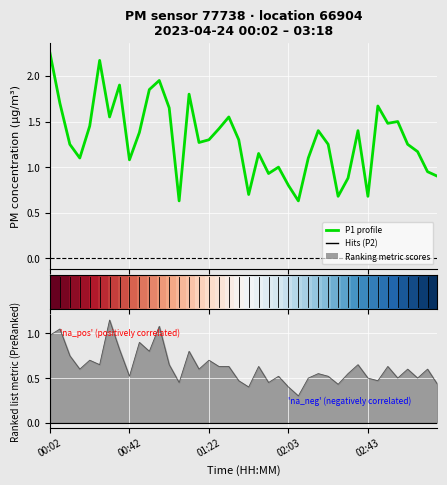

What is the label of the 38th point from the left?

03:08